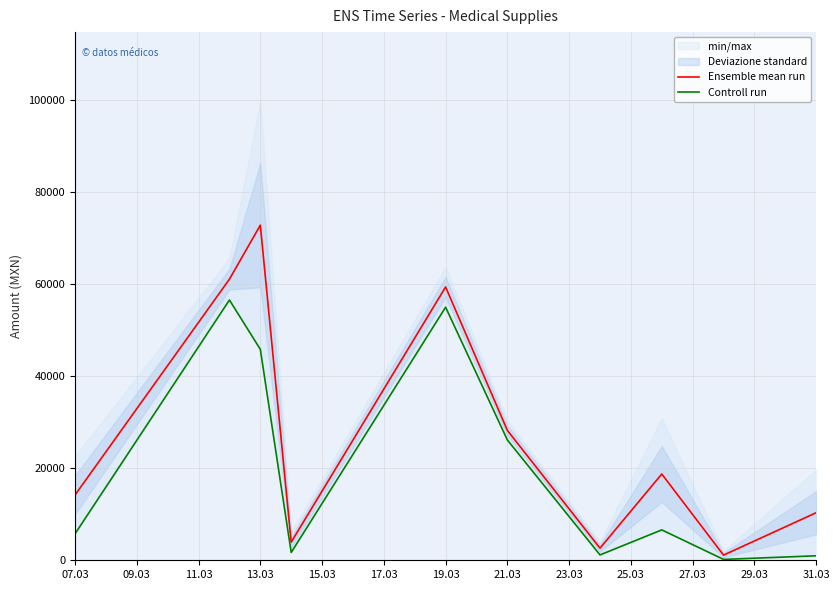

True or false: Ensemble mean run and Controll run cross at least once.

False